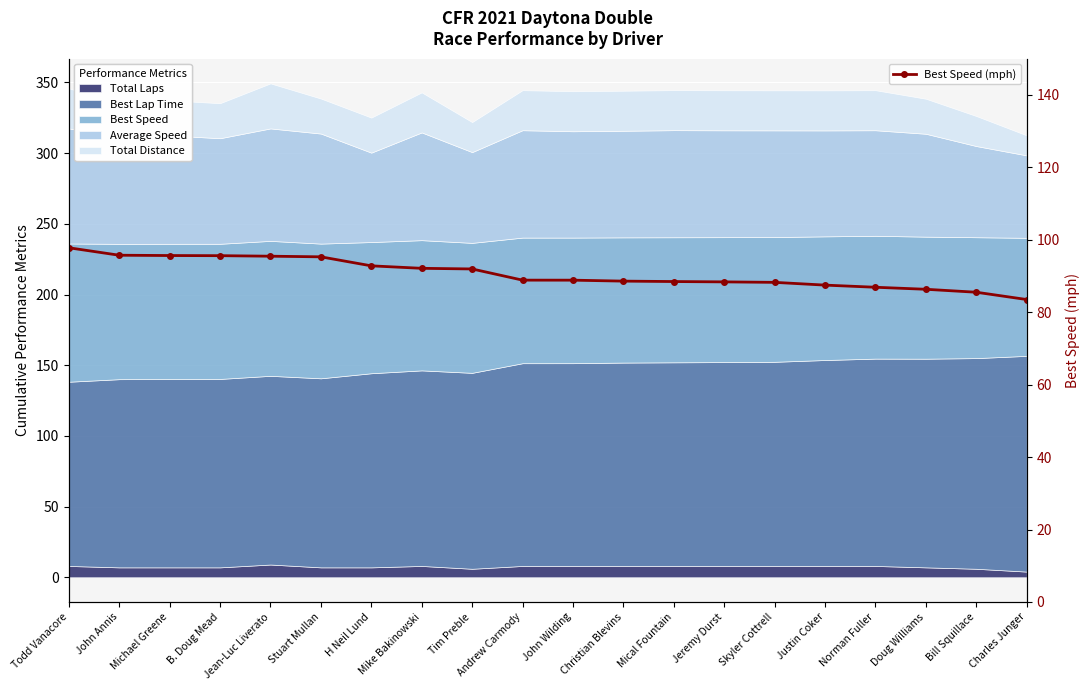

What is the change in value from Mike Bakinowski to Doug Williams?

-5.8